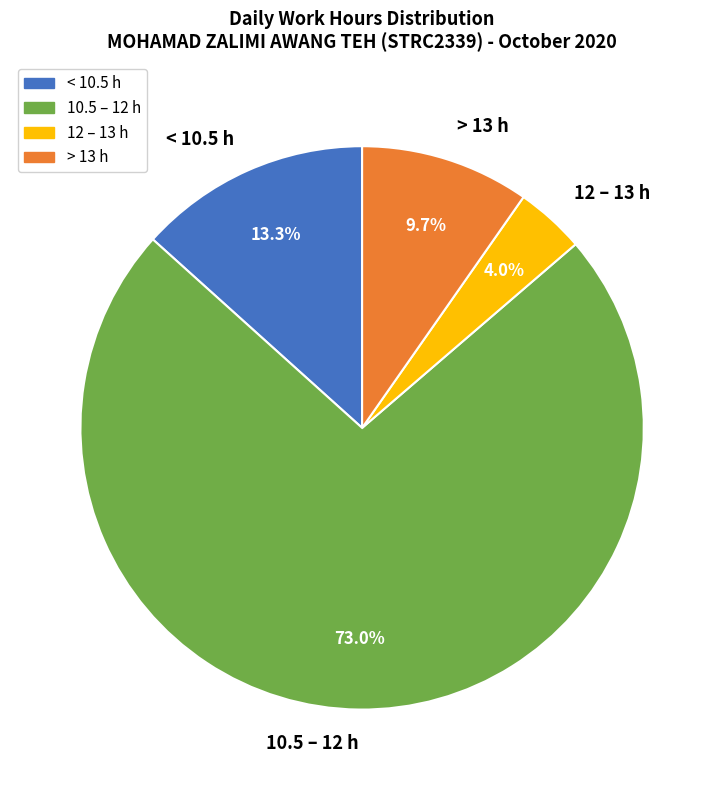

Which slice is the smallest?

12 – 13 h